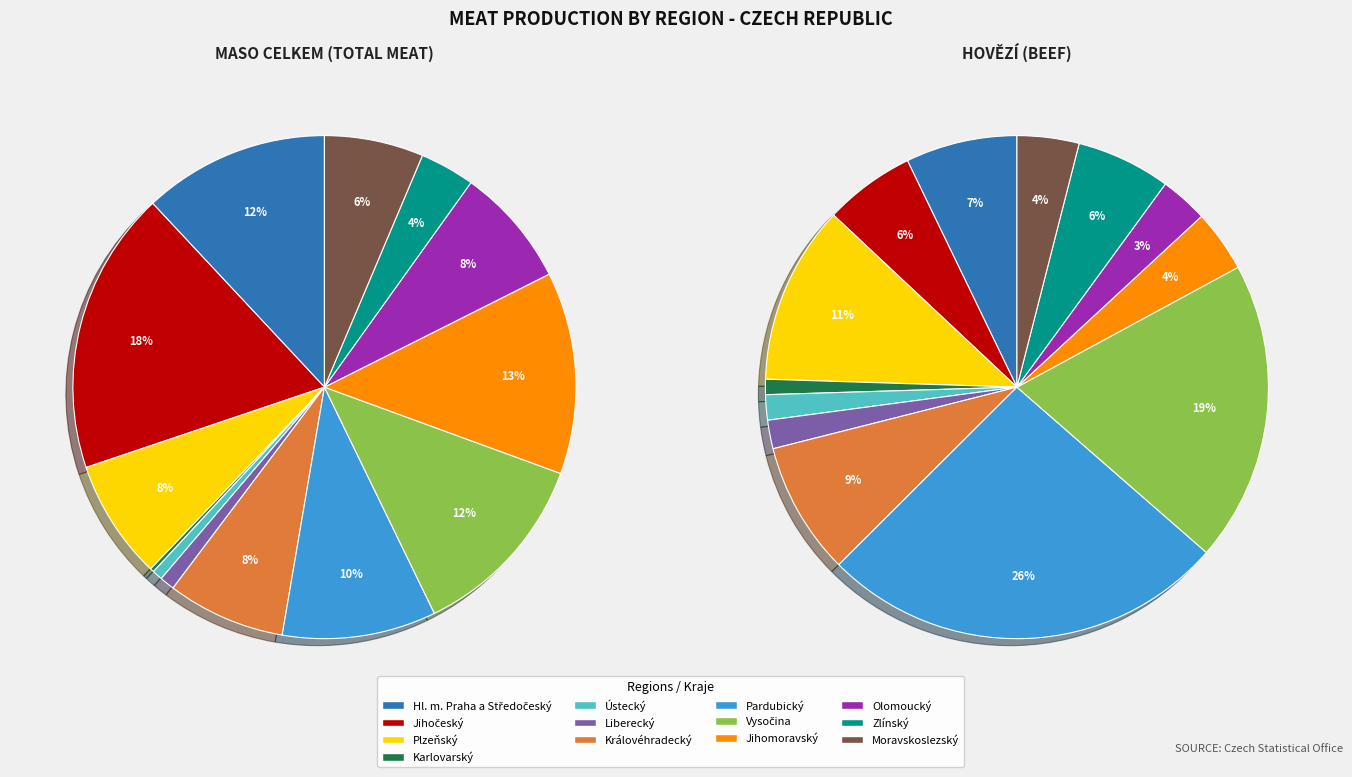

What percentage is the Hl. m. Praha a Středočeský slice, to the nearest percent?

12%